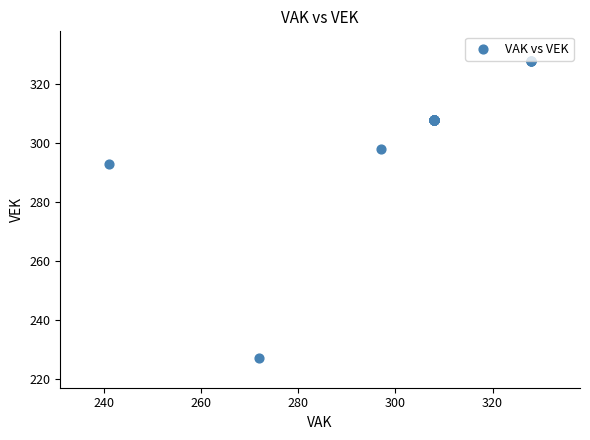

What Y value in the scatter plot is closest to 277?

293